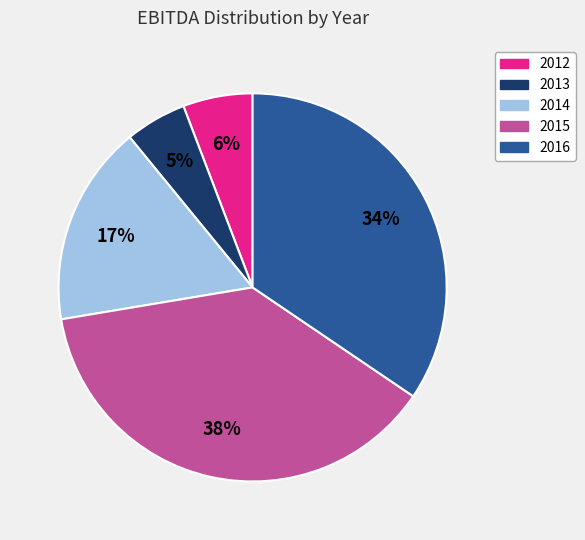

The 2016 slice represents 47% of the pie. True or false?

False